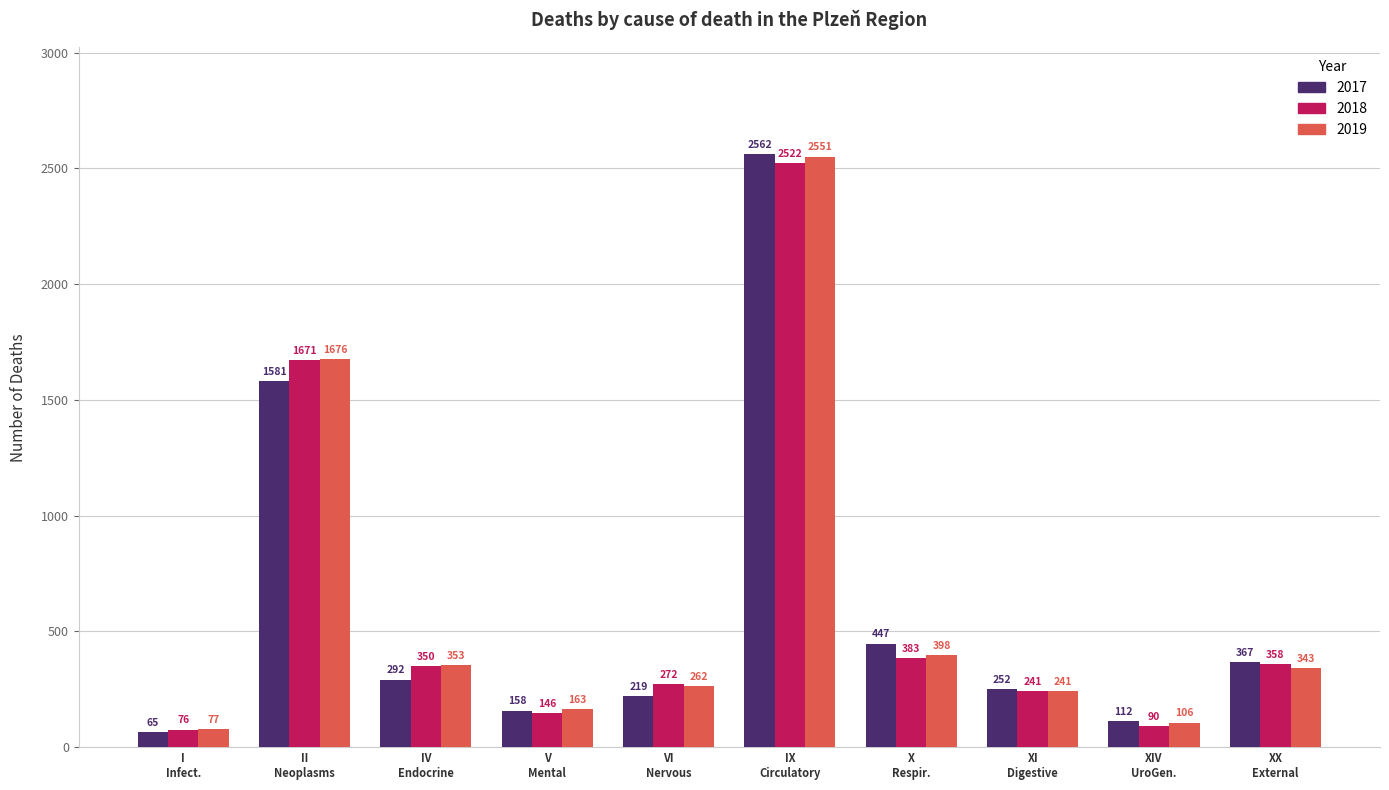

At how many categories does at least one series exceed 2445?

1